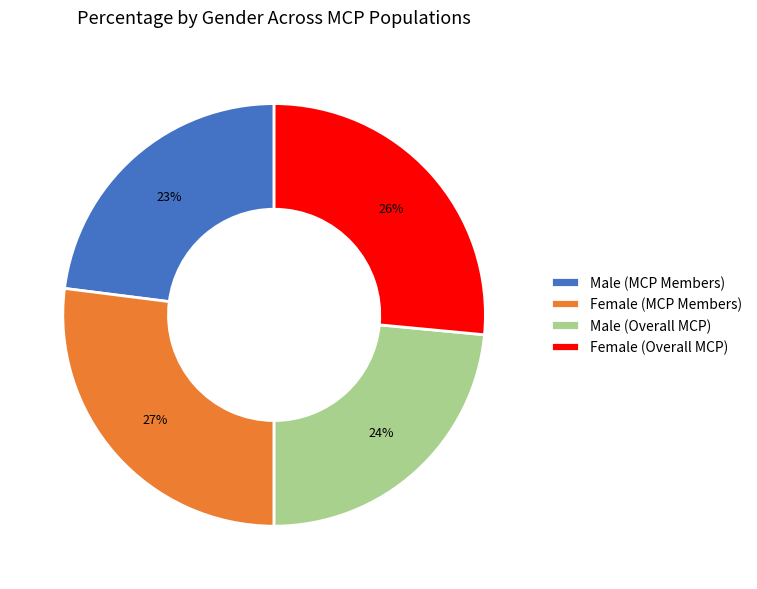

To the nearest percent, what percentage of the pie is Male (MCP Members)?

23%